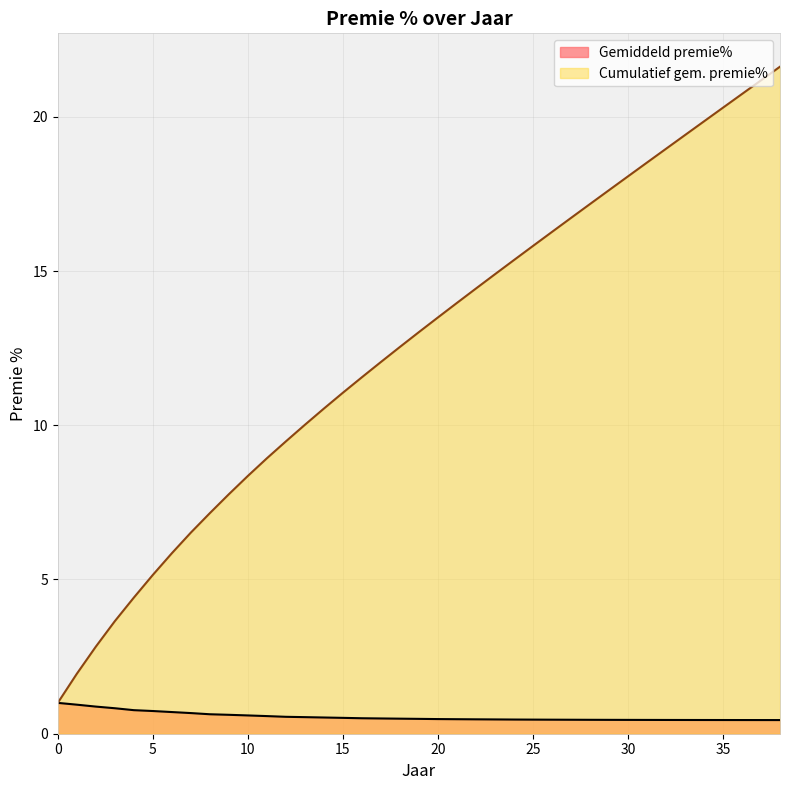

List the labels in order of Gemiddeld premie% value, largest first.

0, 1, 2, 3, 4, 5, 6, 7, 8, 9, 10, 11, 12, 13, 14, 15, 16, 17, 18, 19, 20, 21, 22, 23, 24, 25, 26, 27, 28, 29, 30, 31, 32, 33, 34, 35, 36, 37, 38